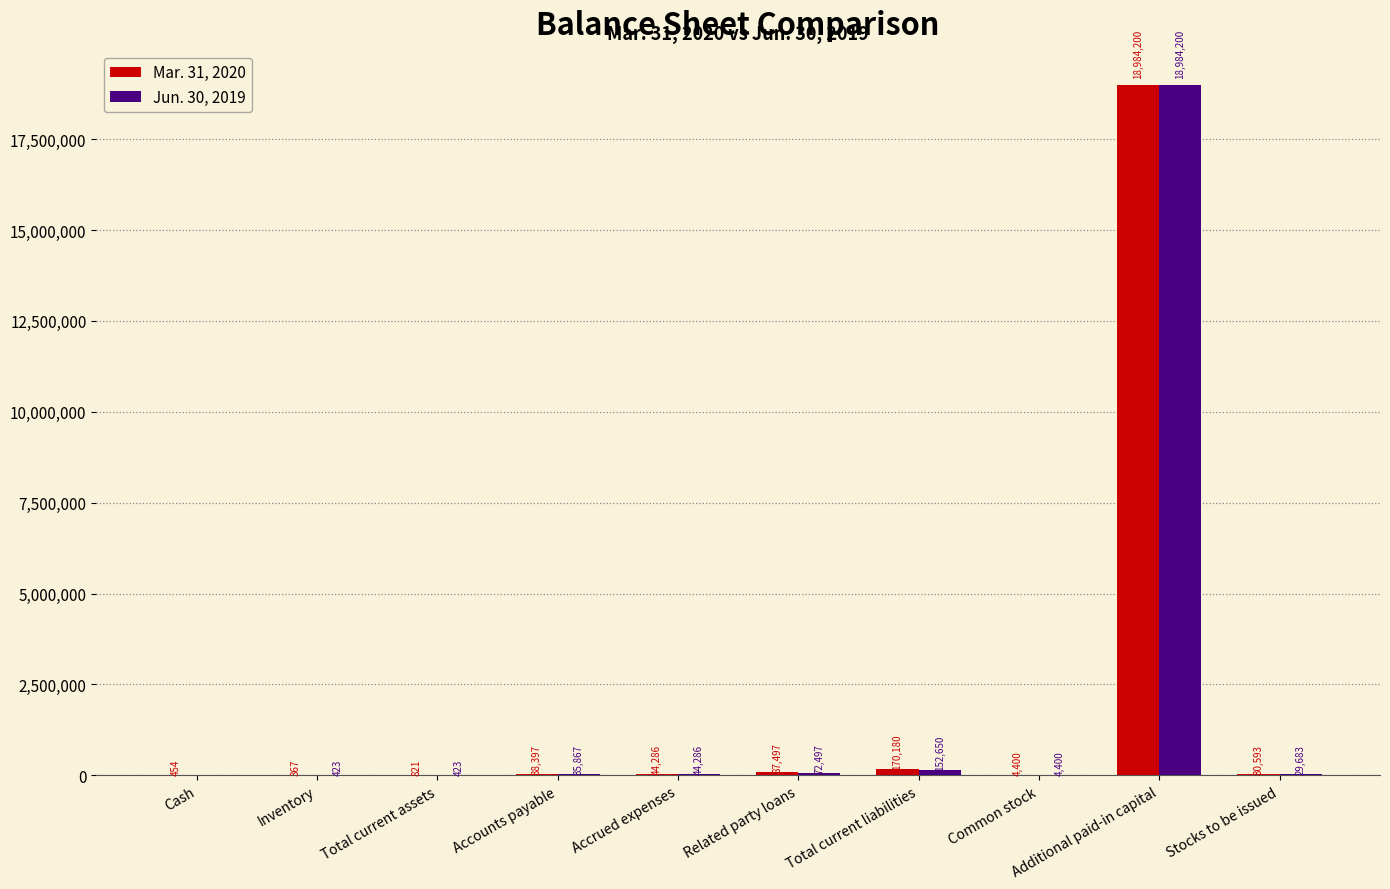

Is it true that Mar. 31, 2020 equals 4400 at Common stock?

True